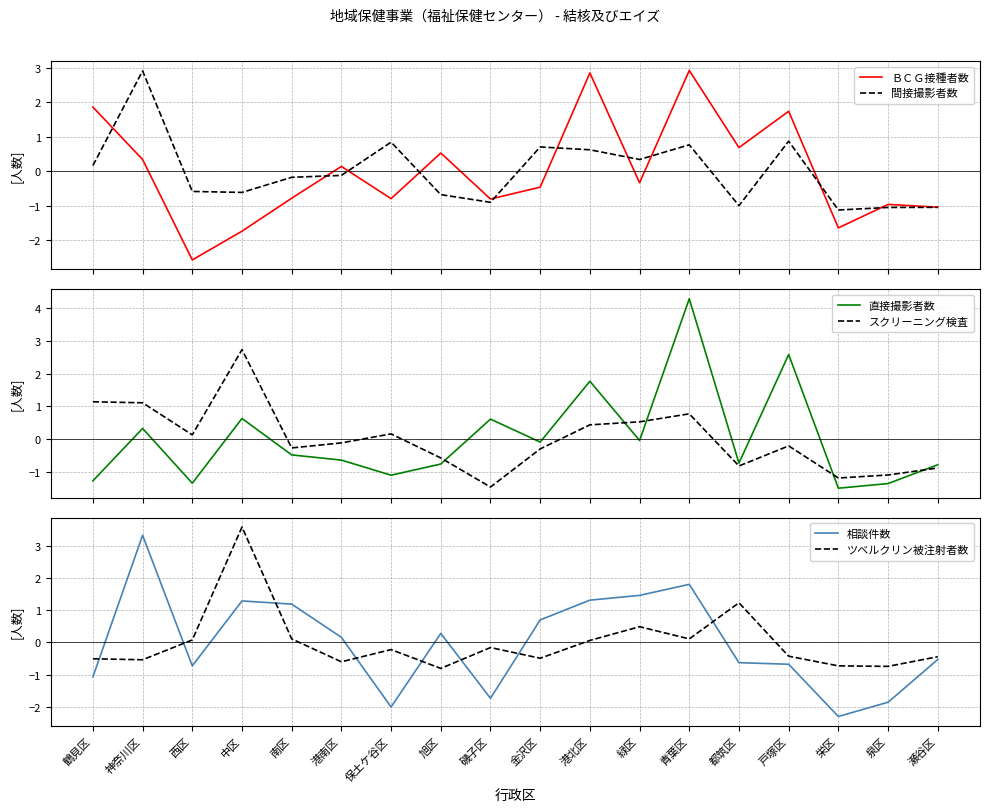

At which category is the sum across all series the highest?

青葉区